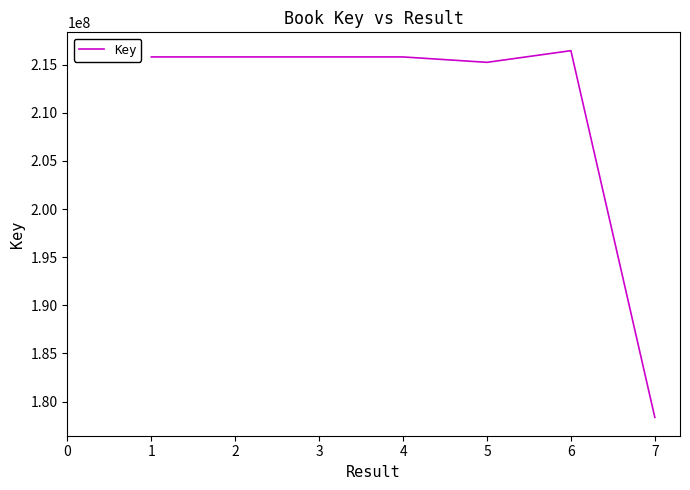

Is it true that the value at 6 is 348483233?

False